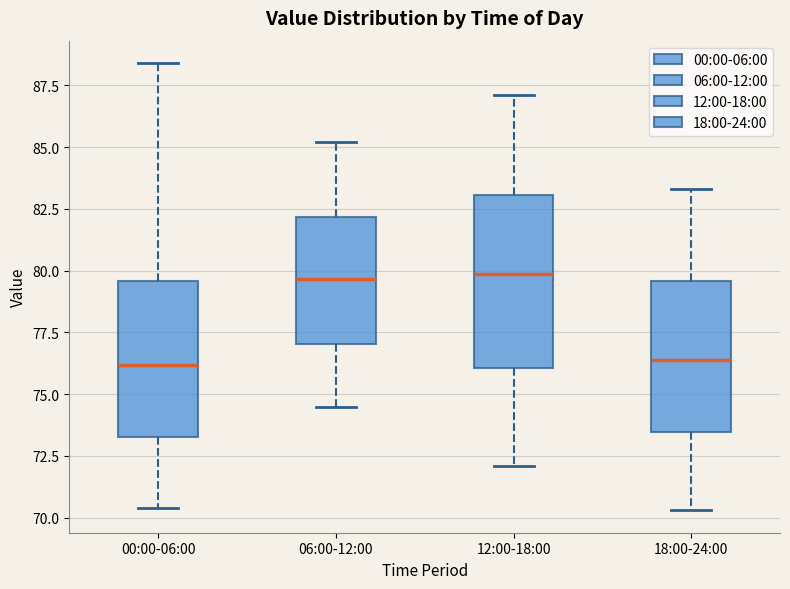

Reading left to right, read every box against the y-axis: the position of its median line, the range the box covers, and the ends of its whiskers. The values are not printed on the chart, so give them approximately, as read against the axis.

00:00-06:00: median 76.0, box 73.5 to 79.5, whiskers 70.5 to 88.5
06:00-12:00: median 79.5, box 77.0 to 82.0, whiskers 74.5 to 85.0
12:00-18:00: median 80.0, box 76.0 to 83.0, whiskers 72.0 to 87.0
18:00-24:00: median 76.5, box 73.5 to 79.5, whiskers 70.5 to 83.5